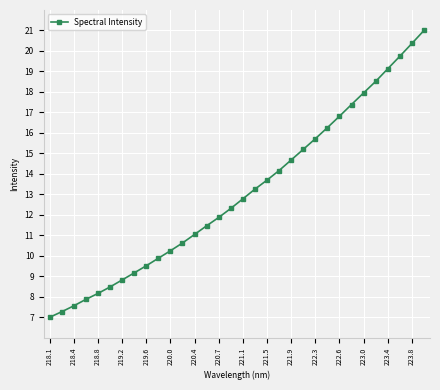

What is the value of the 3rd point from the left?

7.6